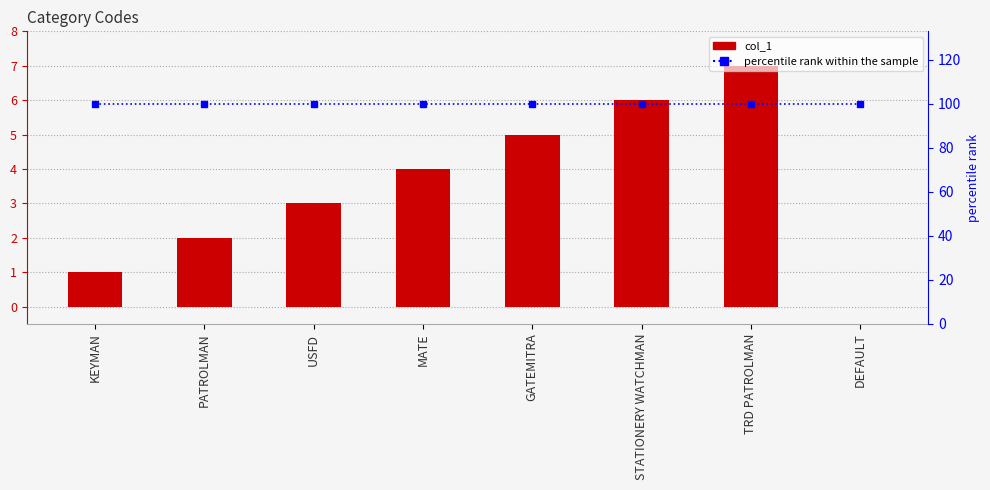

Reading left to right, what are all the values shown in this chart?

col_1: KEYMAN=1	PATROLMAN=2	USFD=3	MATE=4	GATEMITRA=5	STATIONERY WATCHMAN=6	TRD PATROLMAN=7	DEFAULT=0
percentile rank within the sample: KEYMAN=100	PATROLMAN=100	USFD=100	MATE=100	GATEMITRA=100	STATIONERY WATCHMAN=100	TRD PATROLMAN=100	DEFAULT=100